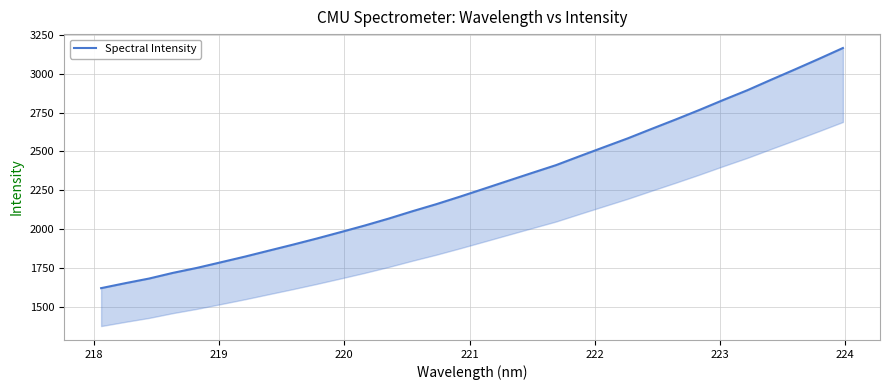

Count the number of values greater than 2261.

16